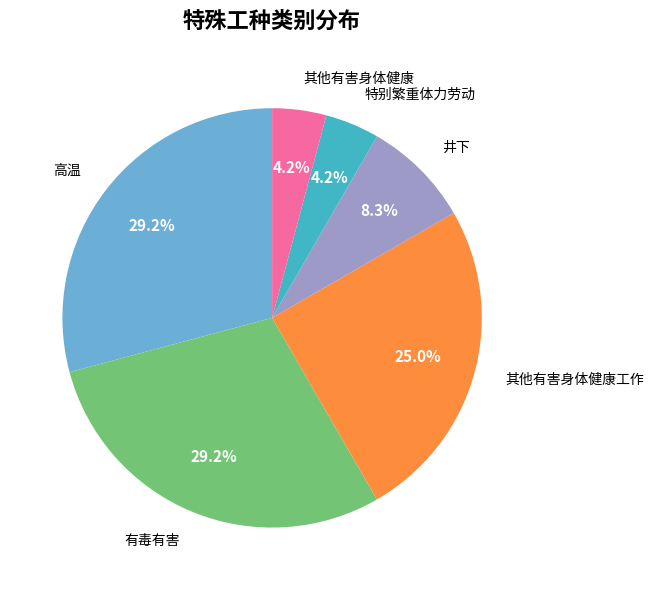

Between 其他有害身体健康工作 and 其他有害身体健康, which is larger?

其他有害身体健康工作